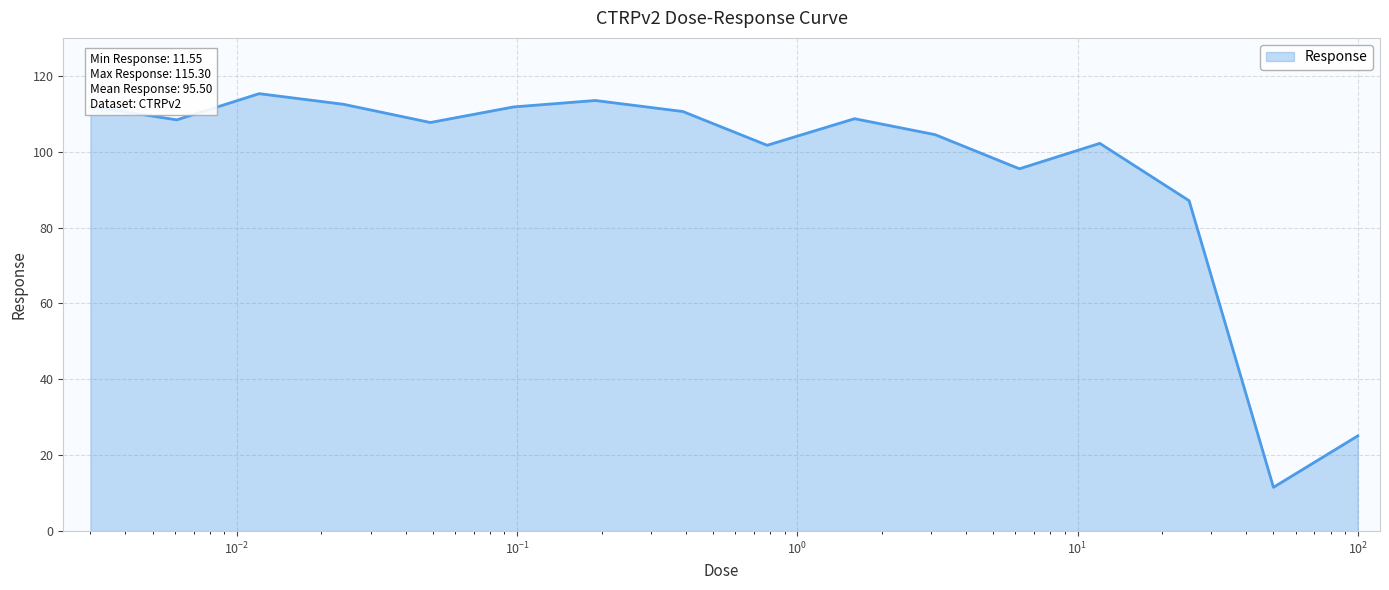

What is the minimum value shown in the chart?

11.6